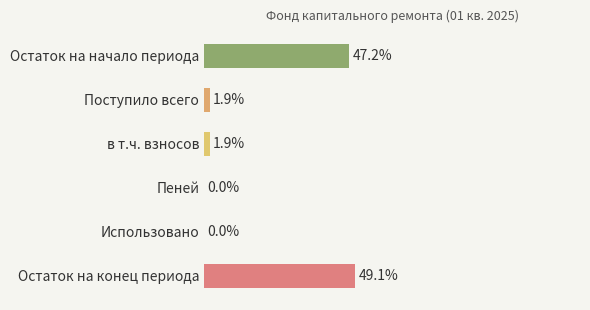

Are the bars horizontal?

Yes